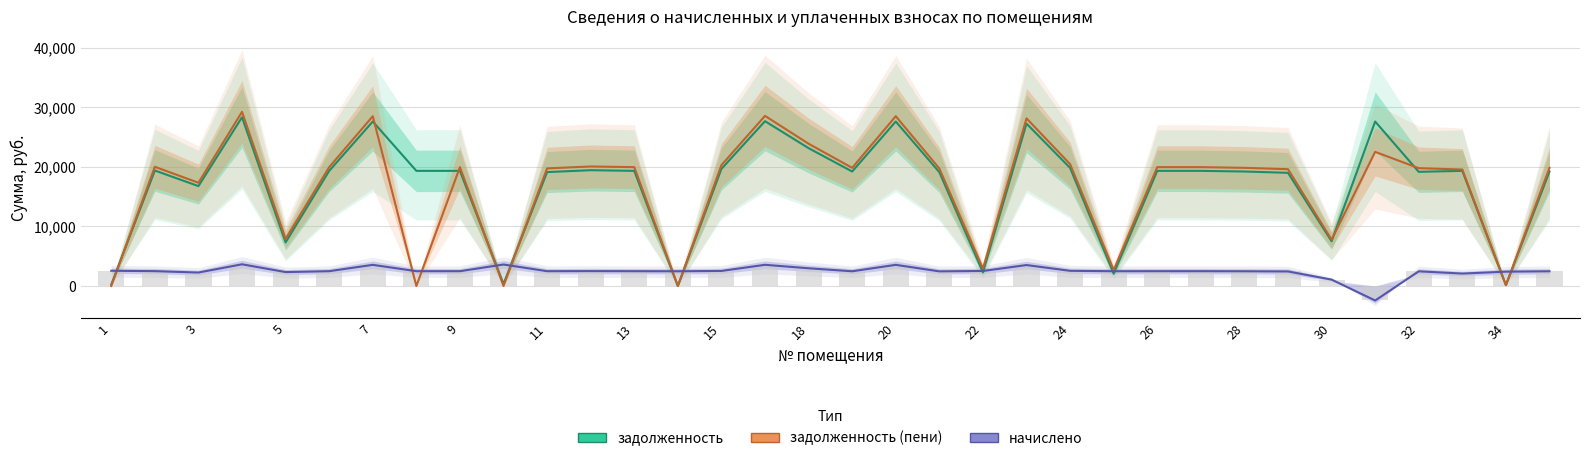

What is the average value of the задолженность series?

16880.7